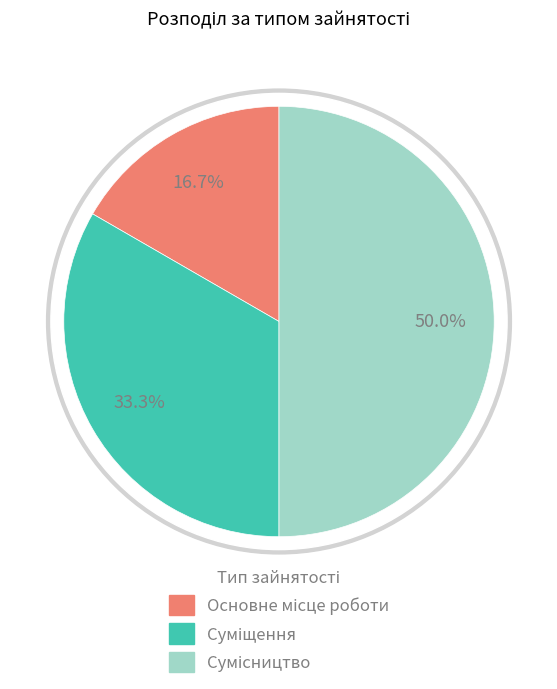

To the nearest percent, what is the difference between the Суміщення and Основне місце роботи slice percentages?

17%